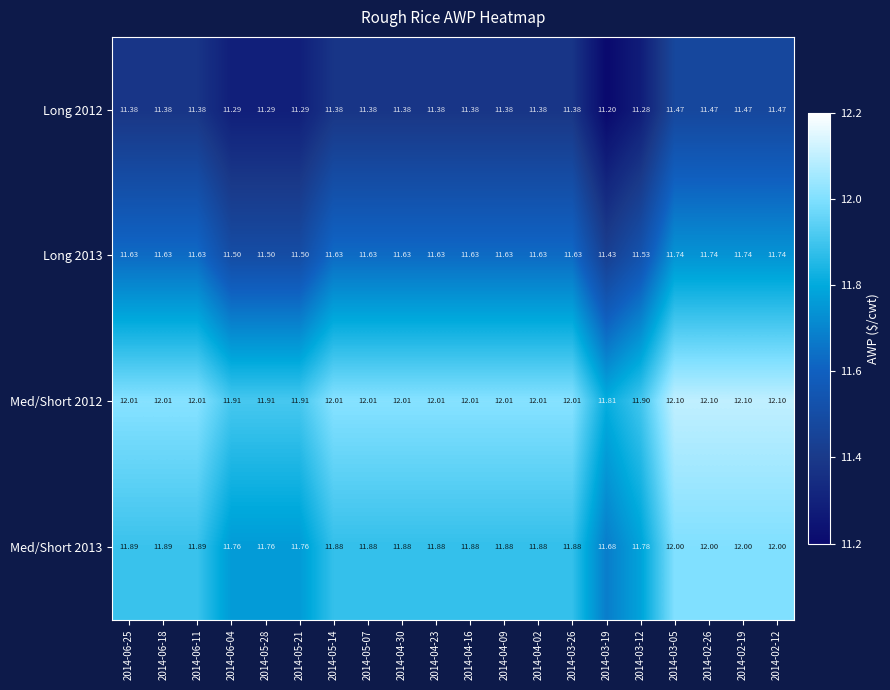

What is the total value across all series at 2014-06-04?

46.5